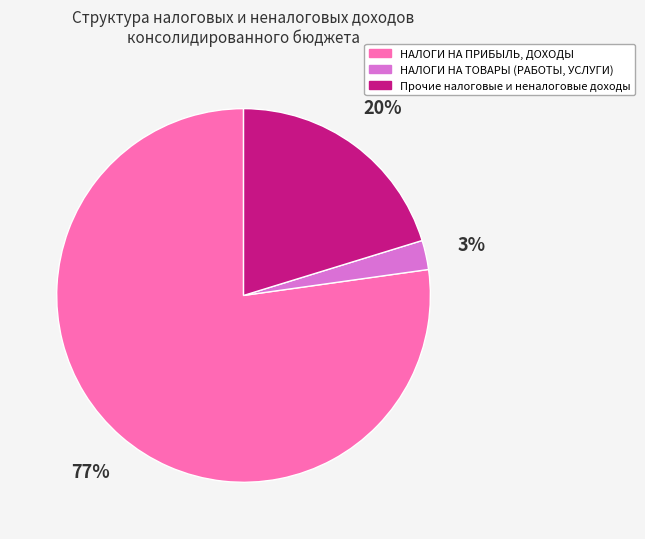

To the nearest percent, what is the average slice percentage?

33%